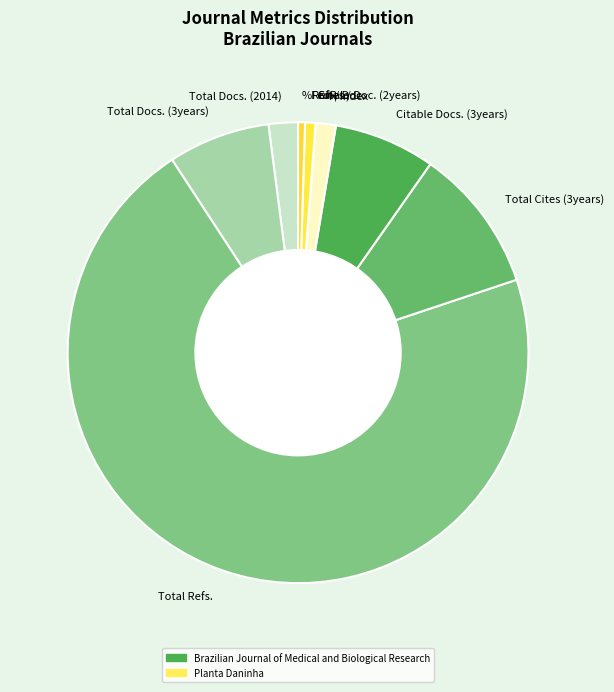

Which has a higher value, Citable Docs. (3years) or %Female?

Citable Docs. (3years)